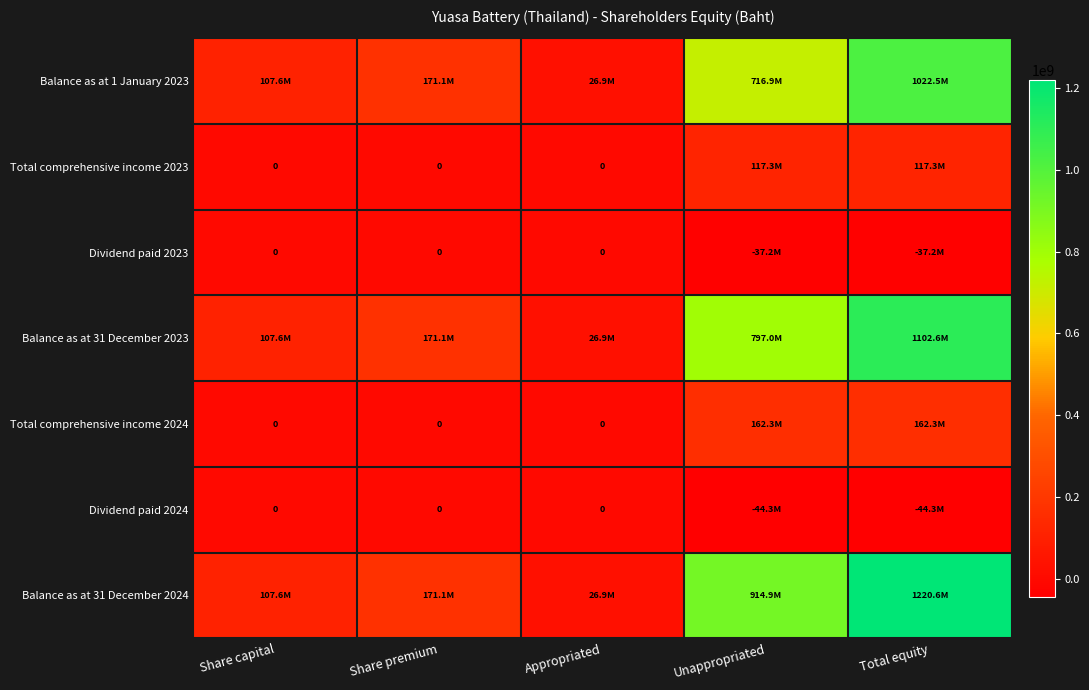

Read the Balance as at 31 December 2023 value at Total equity, to the nearest 10.

1102565220